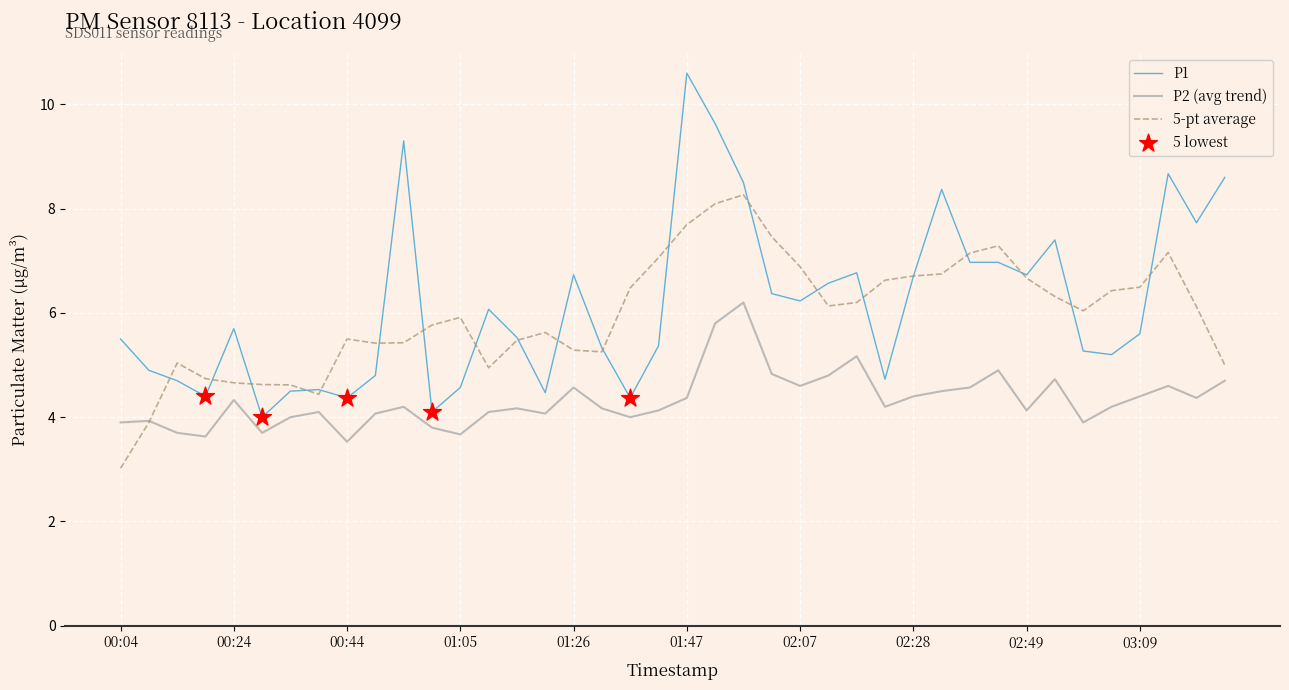

True or false: P1 and P2 (avg trend) cross at least once.

False